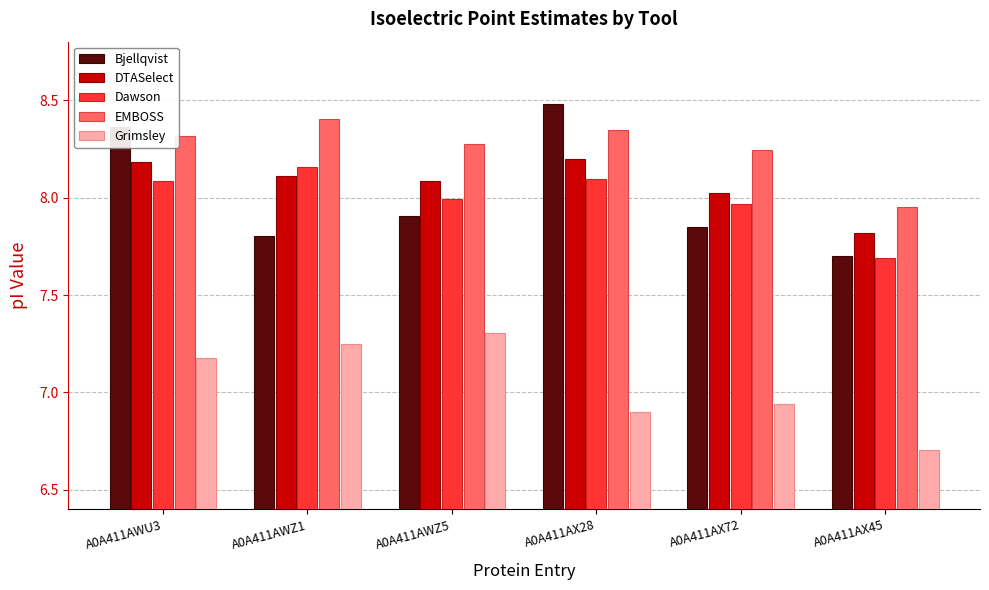

What is the greatest value displayed?

8.5